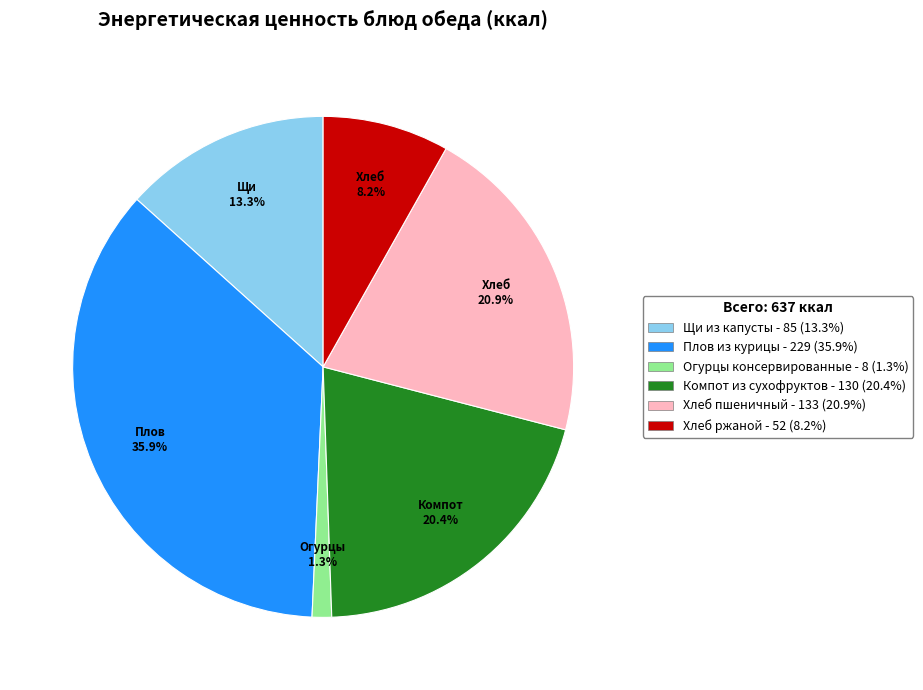

Is there any slice that represents more than half of the pie?

No